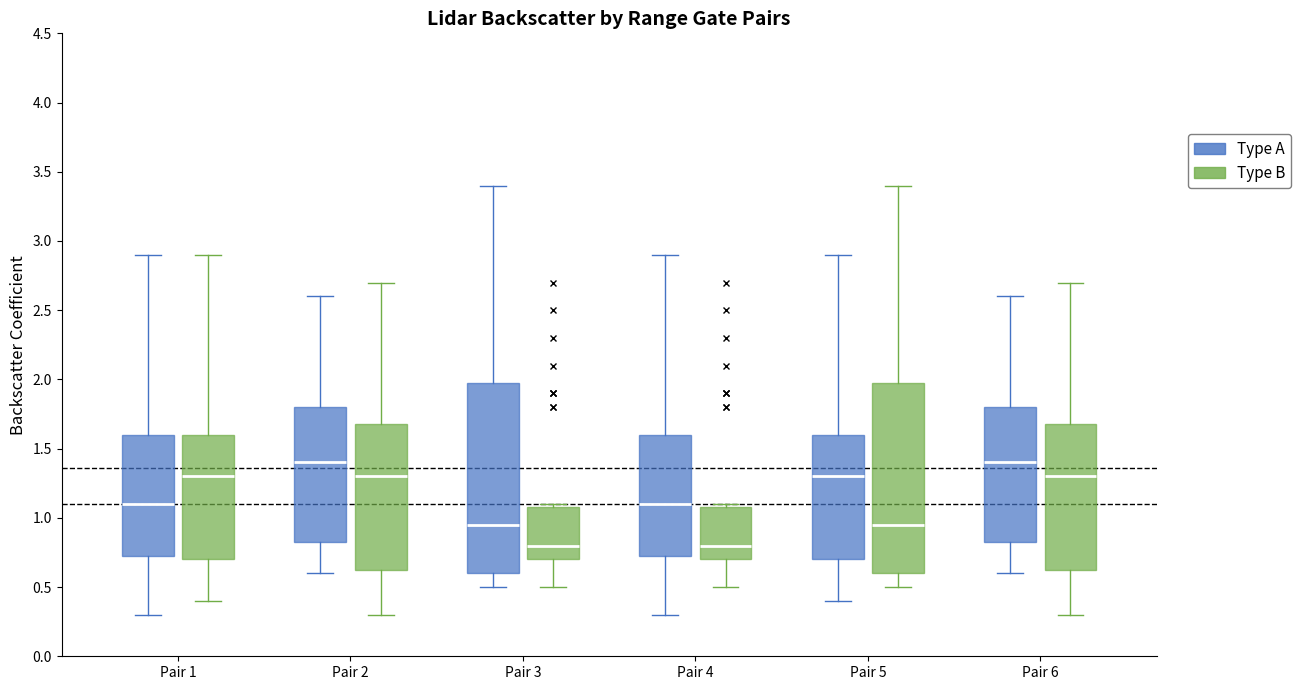

Reading left to right, transcribe this box plot: for each box, give where its median line is, the range the box spans, and where its two whiskers end, as read against the y-axis. The values are not printed on the chart, so give them approximately, as read against the axis.

Pair 1 (Type A): median 1.10, box 0.75 to 1.60, whiskers 0.30 to 2.90
Pair 1 (Type B): median 1.30, box 0.70 to 1.60, whiskers 0.40 to 2.90
Pair 2 (Type A): median 1.40, box 0.85 to 1.80, whiskers 0.60 to 2.60
Pair 2 (Type B): median 1.30, box 0.65 to 1.70, whiskers 0.30 to 2.70
Pair 3 (Type A): median 0.95, box 0.60 to 2.00, whiskers 0.50 to 3.40
Pair 3 (Type B): median 0.80, box 0.70 to 1.10, whiskers 0.50 to 1.10 (just above the box's upper edge)
Pair 4 (Type A): median 1.10, box 0.75 to 1.60, whiskers 0.30 to 2.90
Pair 4 (Type B): median 0.80, box 0.70 to 1.10, whiskers 0.50 to 1.10 (just above the box's upper edge)
Pair 5 (Type A): median 1.30, box 0.70 to 1.60, whiskers 0.40 to 2.90
Pair 5 (Type B): median 0.95, box 0.60 to 2.00, whiskers 0.50 to 3.40
Pair 6 (Type A): median 1.40, box 0.85 to 1.80, whiskers 0.60 to 2.60
Pair 6 (Type B): median 1.30, box 0.65 to 1.70, whiskers 0.30 to 2.70